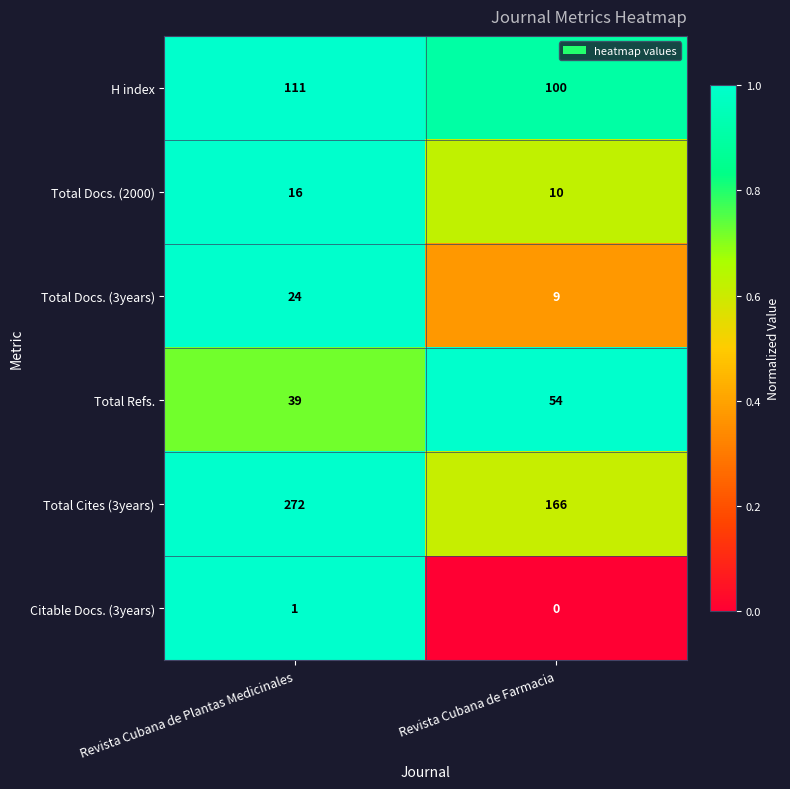

At how many categories does at least one series exceed 0?

2